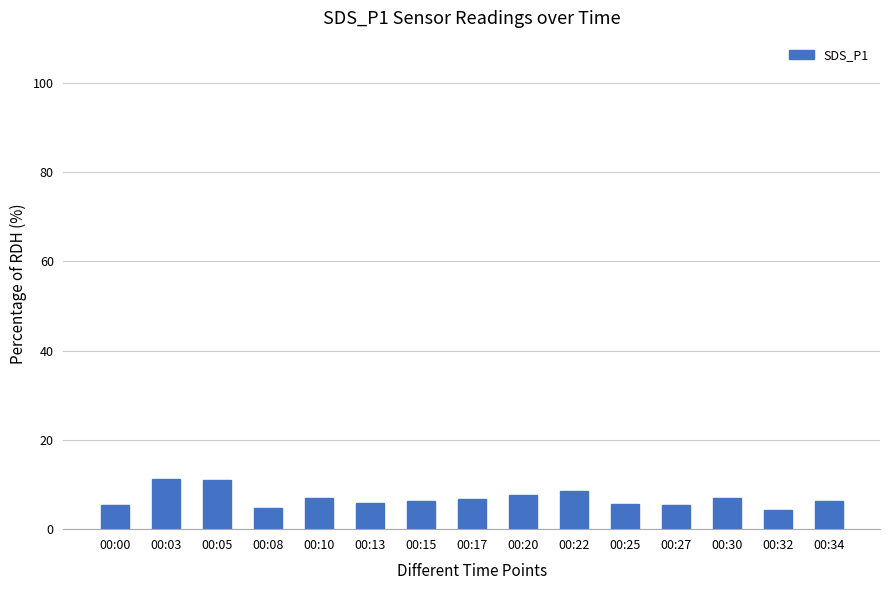

How many series are shown in this chart?

1